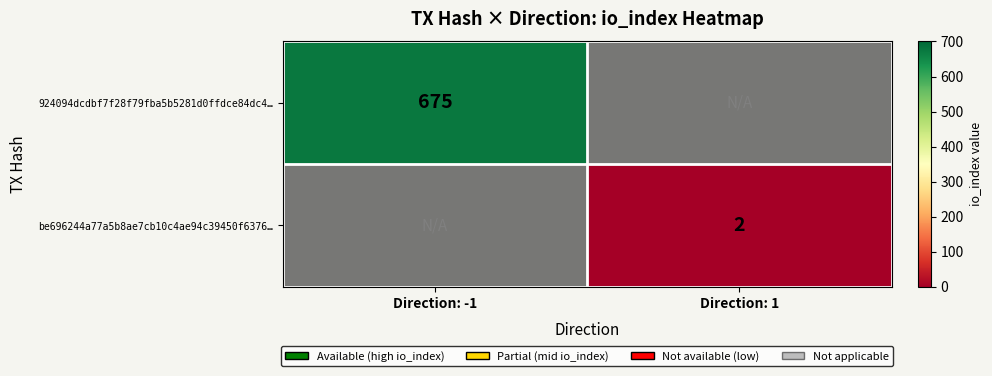

Which series has the largest range (max minus min)?

be696244a77a5b8ae7cb10c4ae94c39450f6376…